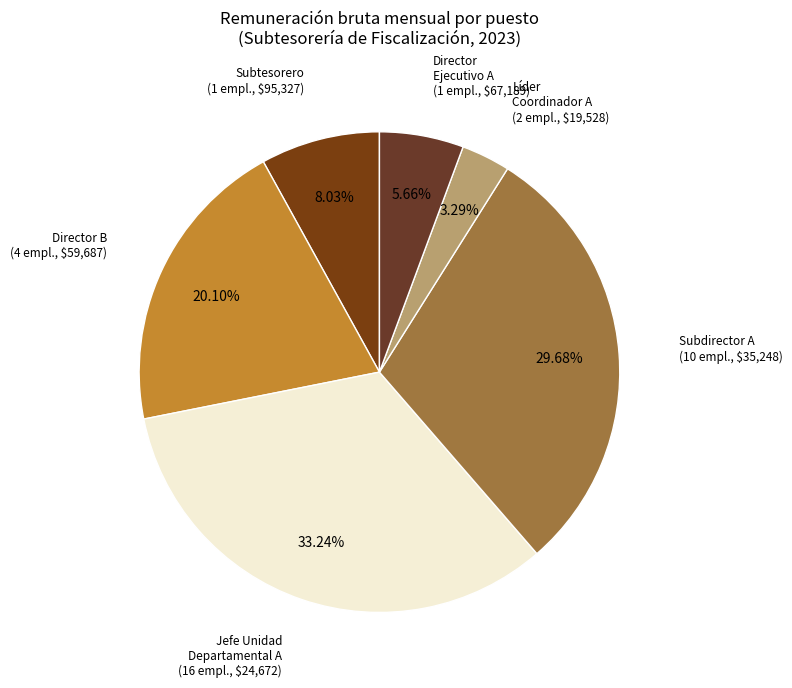

Count the number of slices in the pie.

6